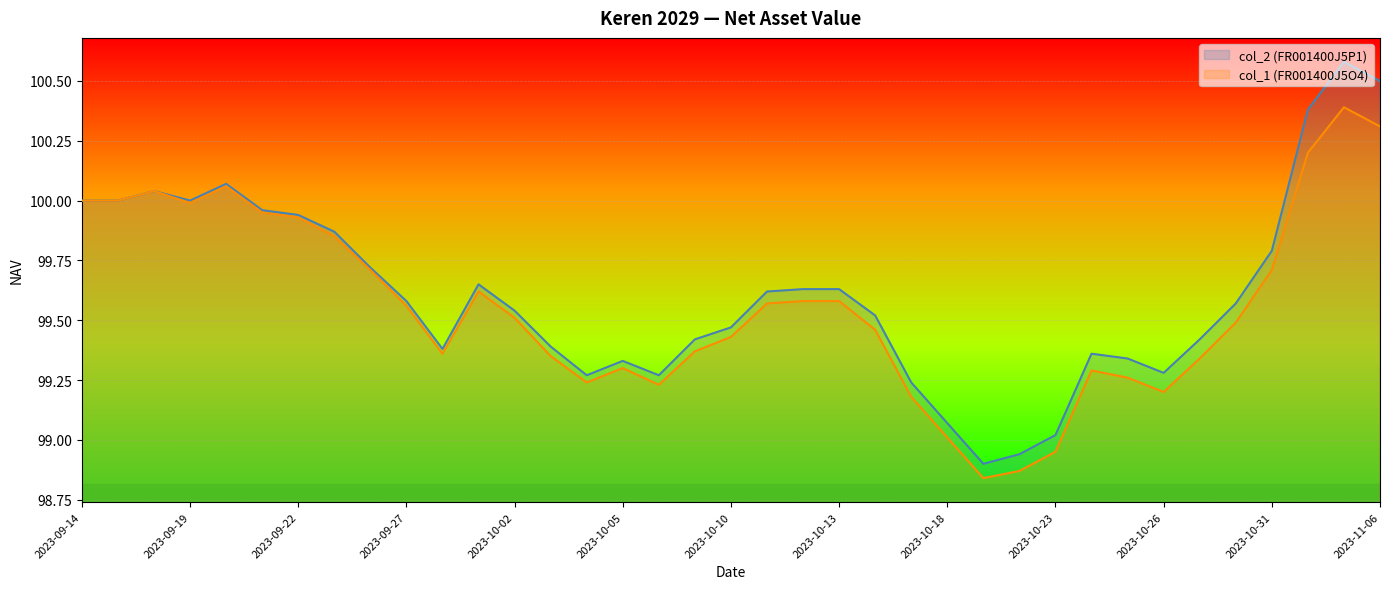

Which series changed the most between 14 and 32?

col_2 (FR001400J5P1)